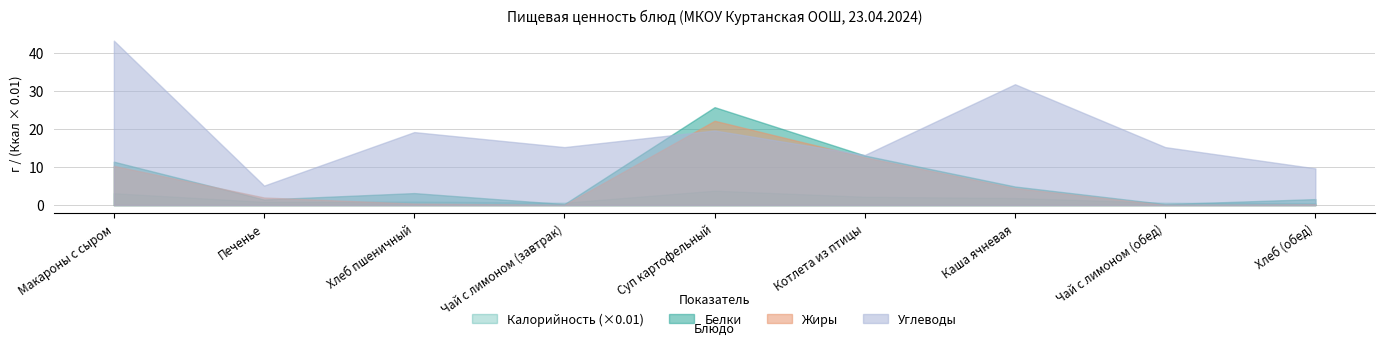

Rank the series by their maximum value, from lowest to highest.

Калорийность (×0.01), Жиры, Белки, Углеводы